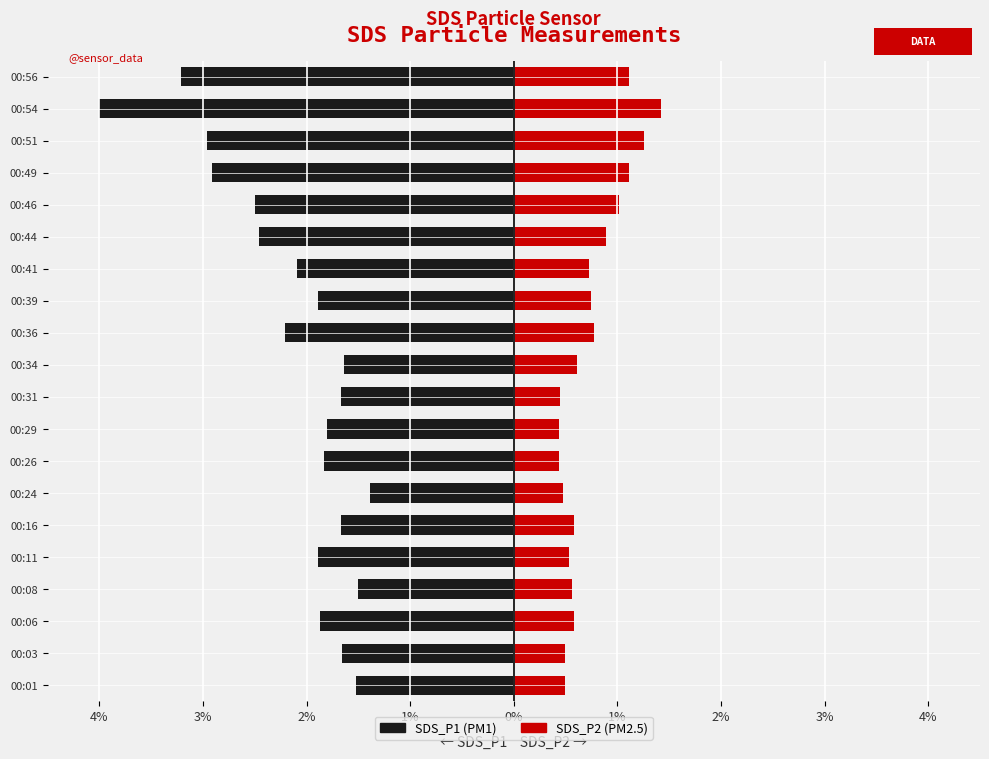

How many bars are there in each group?

2